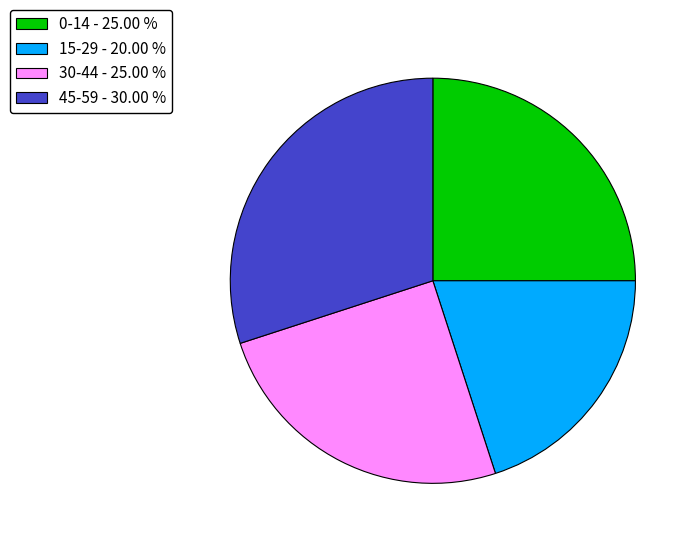

Is the sum of 15-29 - 20.00 % and 30-44 - 25.00 % greater than half?

No